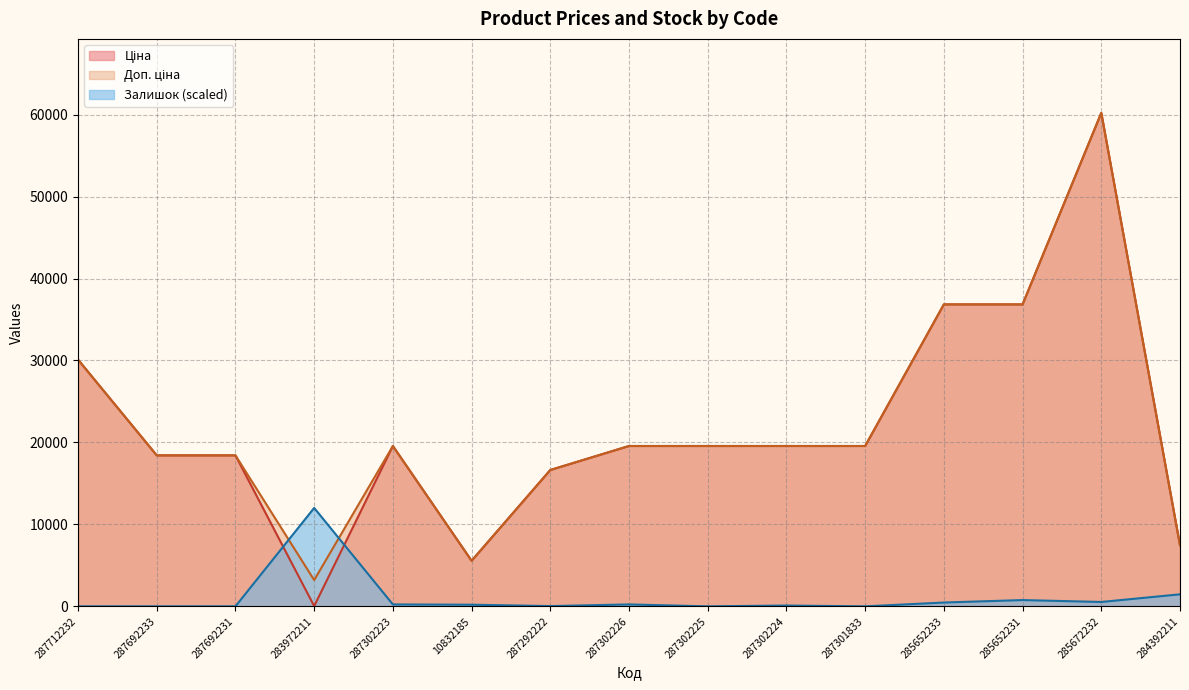

Which series has the widest spread of values?

Ціна